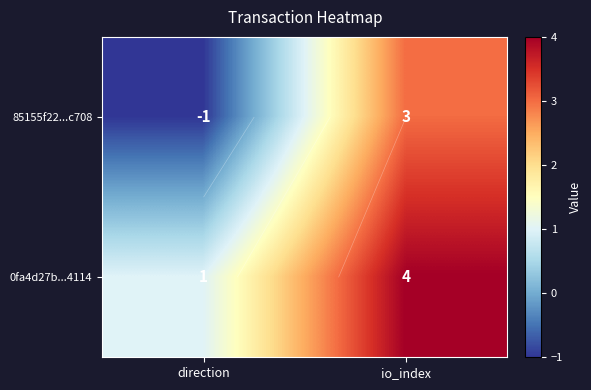

What is the maximum value for 0fa4d27b...4114?

4